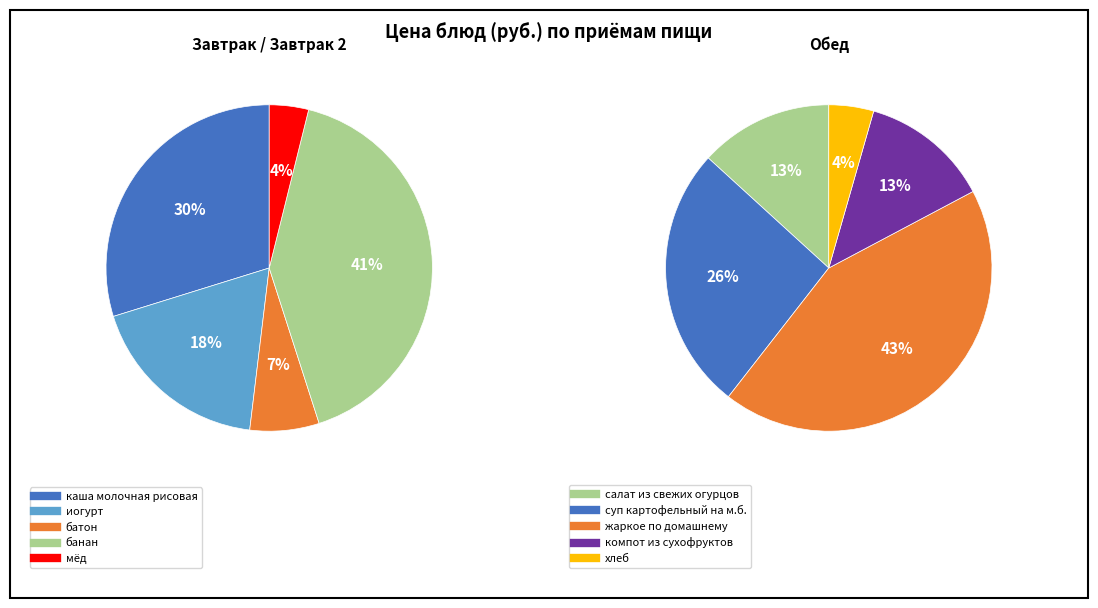

What is the change in value from банан to мёд?

-16.3